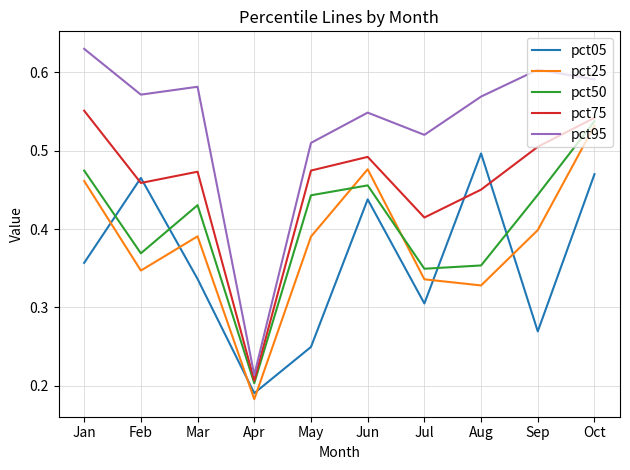

Which label corresponds to the largest value in the chart?

Jan